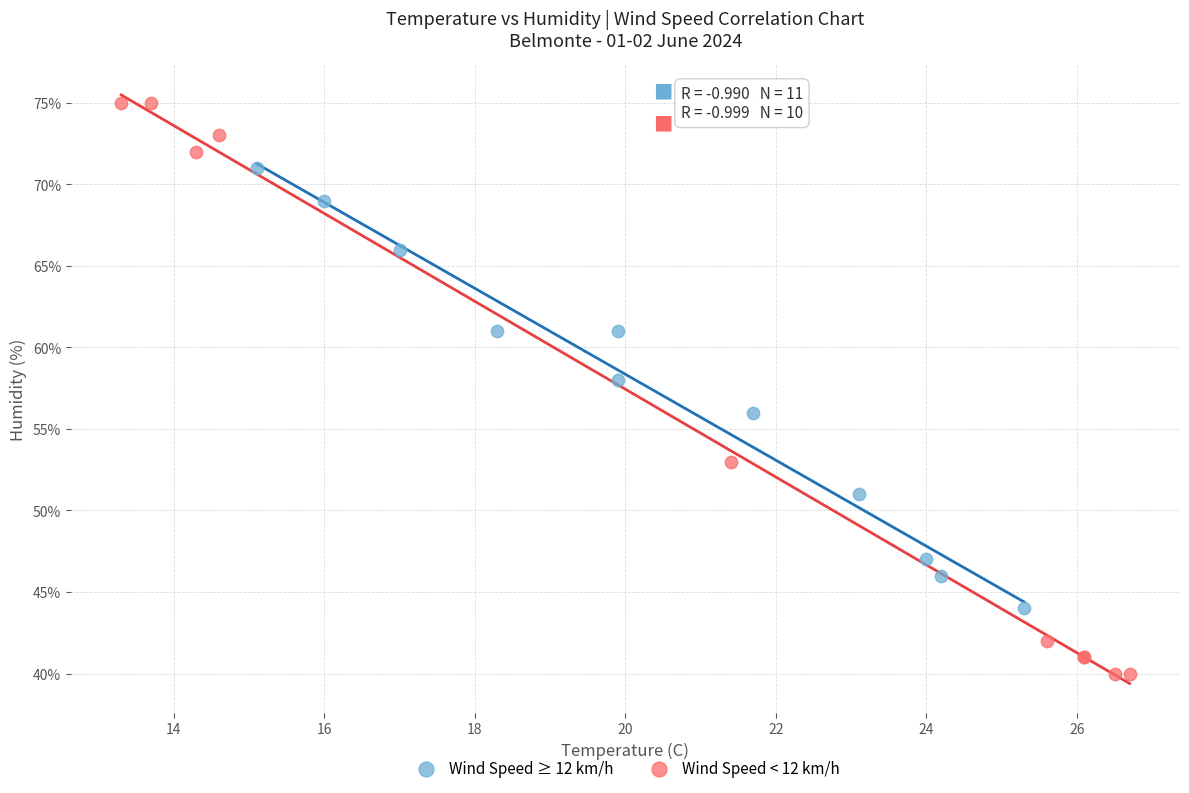

Which series has the largest Y range (max minus min)?

Wind Speed < 12 km/h